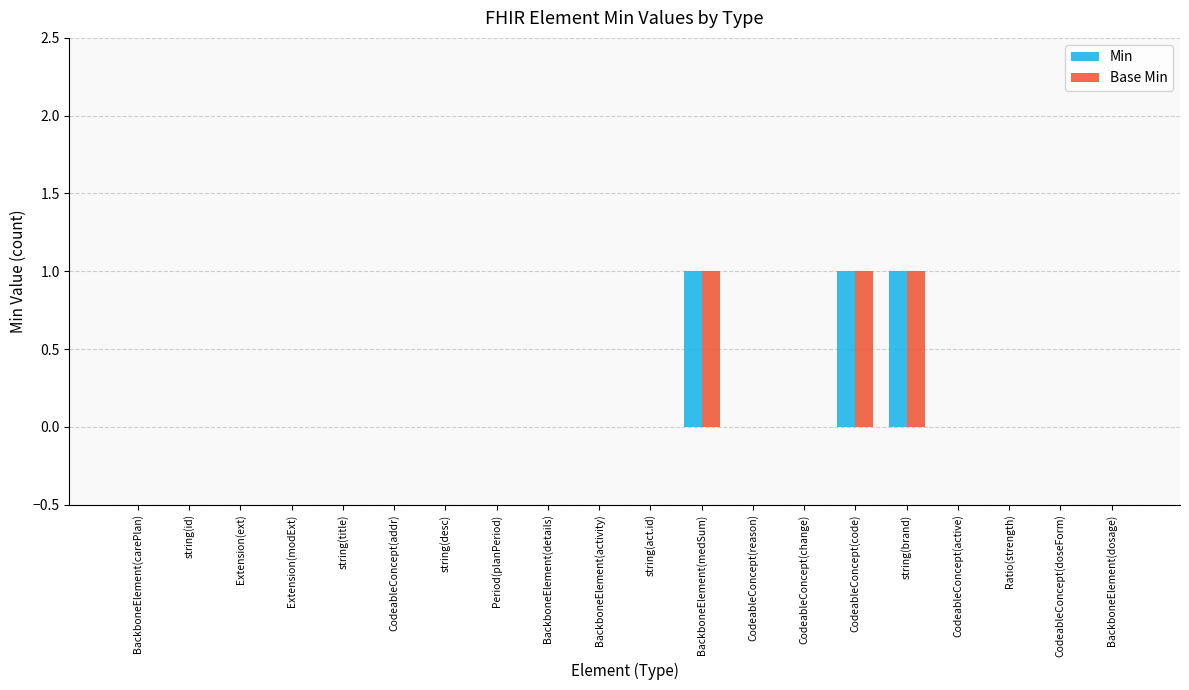

The Base Min series shows 0 at BackboneElement(carePlan). True or false?

True